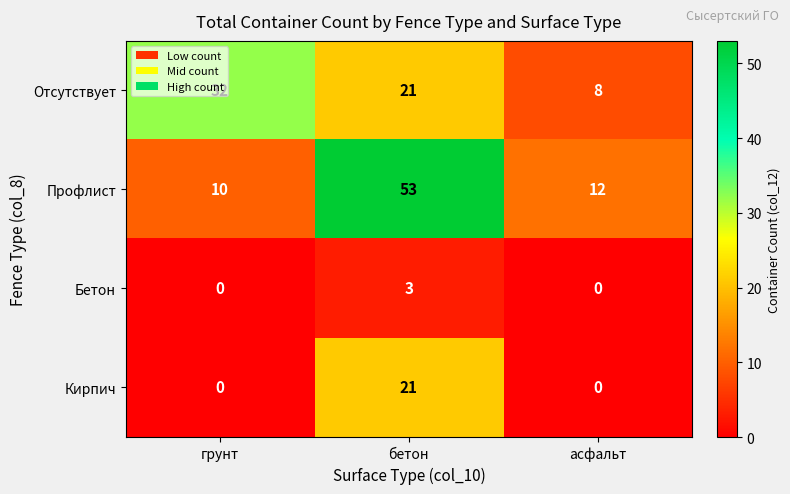

List the series in order of their overall mean, lowest first.

Бетон, Кирпич, Отсутствует, Профлист